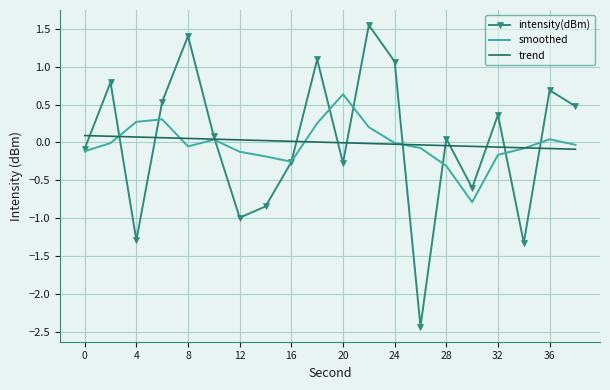

Which series has the widest spread of values?

intensity(dBm)